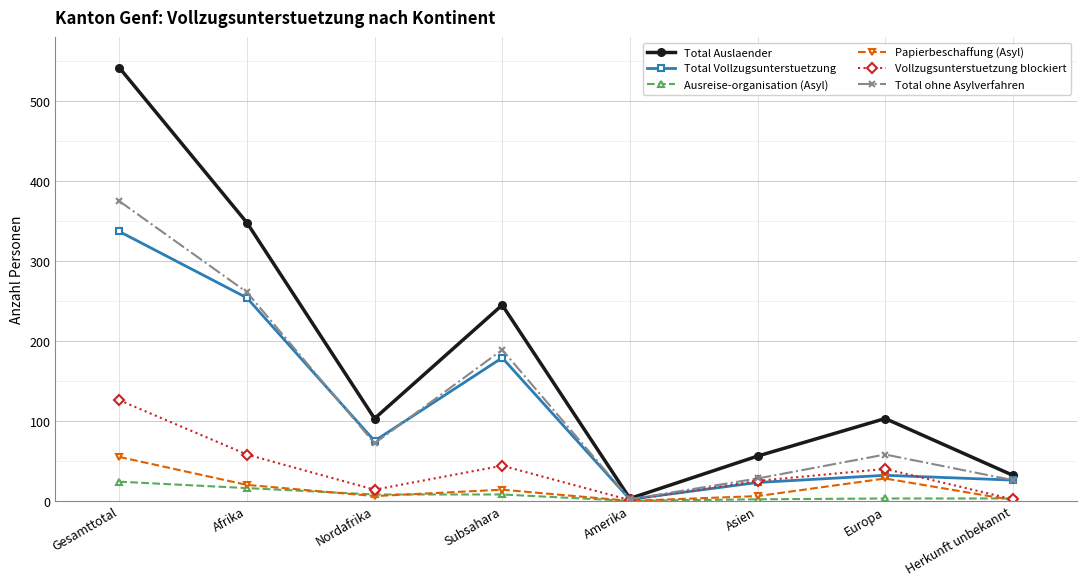

How many data points in Total Auslaender are less than 103?

3